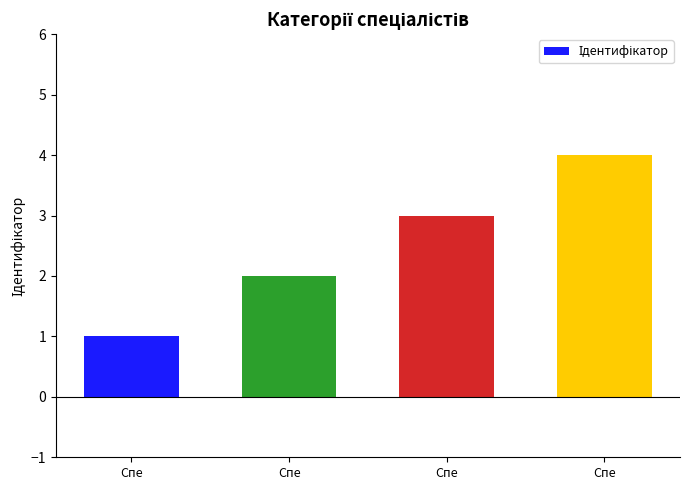

At which label does the data first exceed 3?

Спе